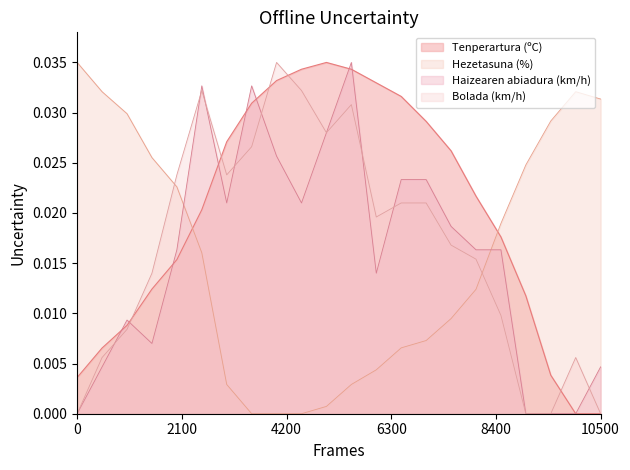

The Hezetasuna (%) series shows 0.0 at 01/06 14:00. True or false?

False